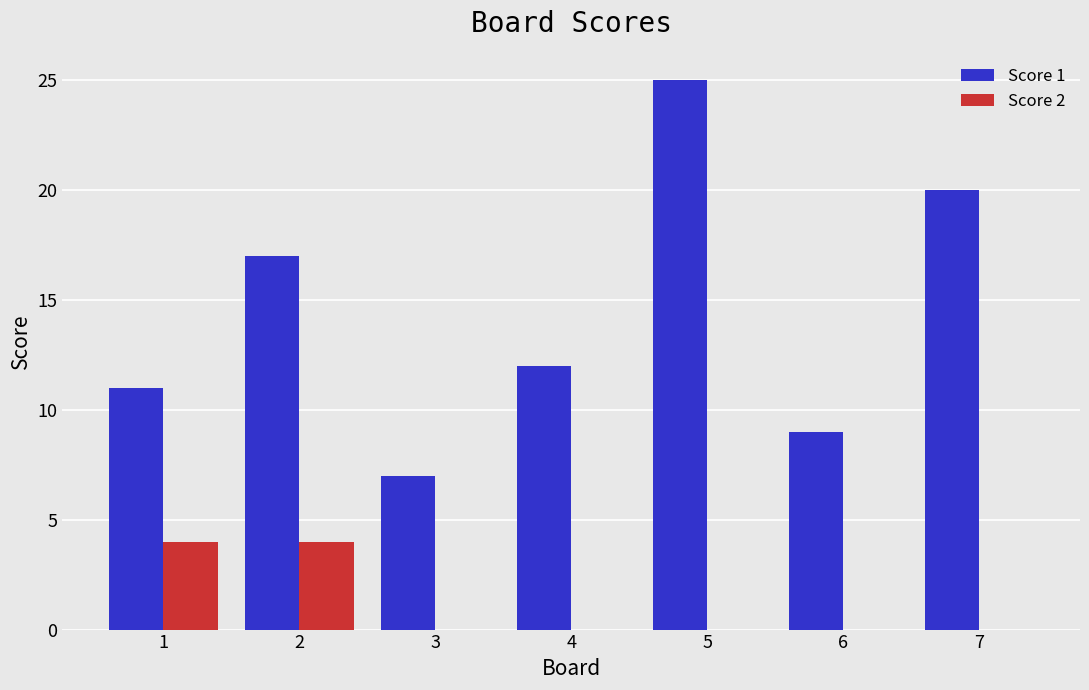

Is it true that Score 1 equals 3 at 6?

False